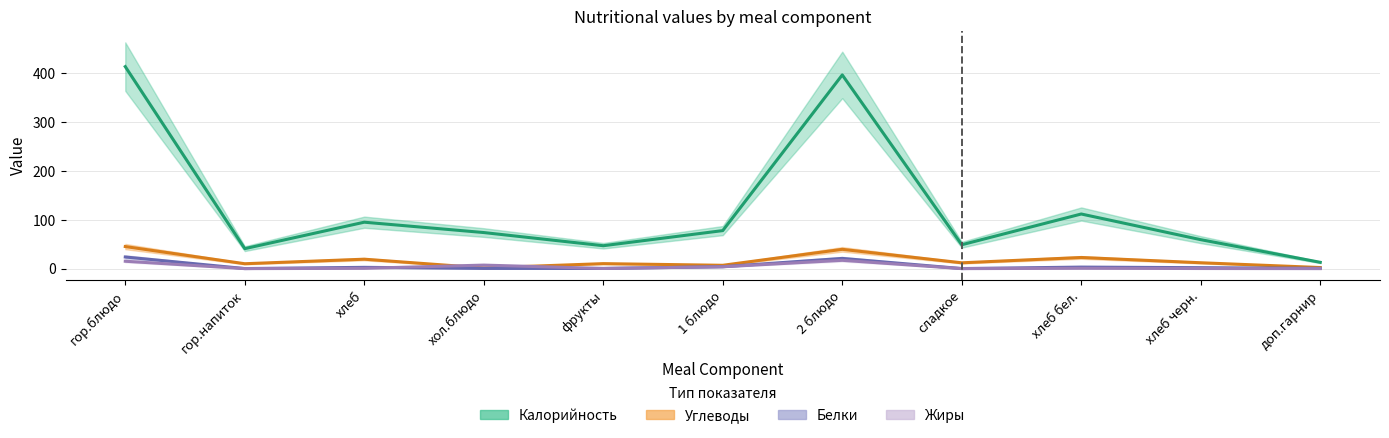

At сладкое, list the series in order from largest to smallest.

Калорийность, Углеводы, Белки, Жиры